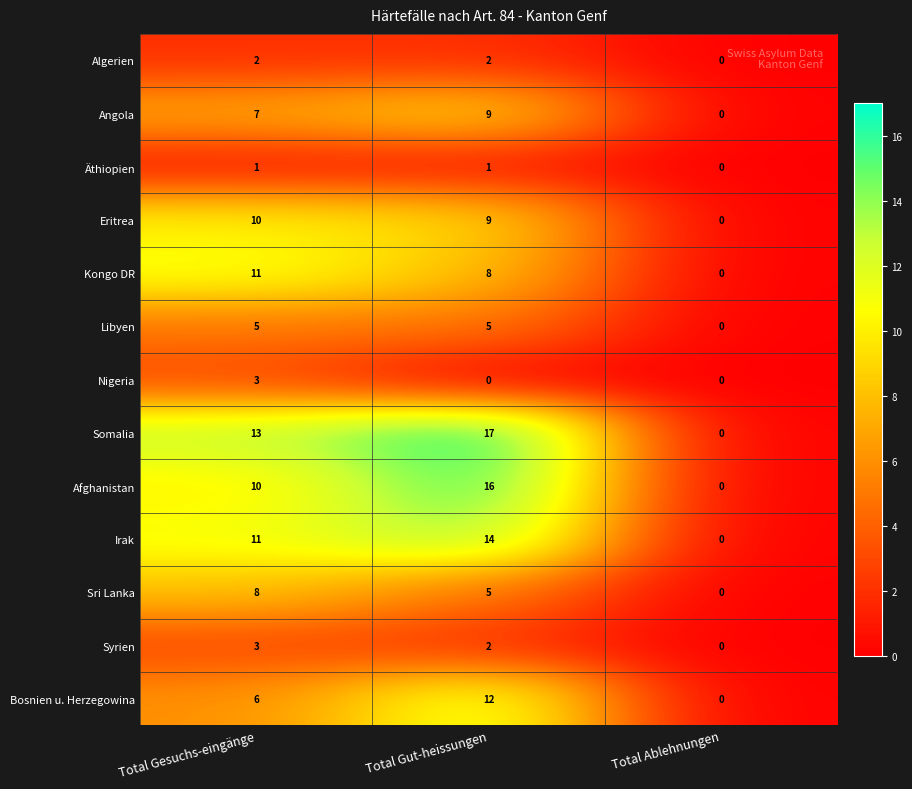

At which label does Syrien reach its minimum?

Total Ablehnungen